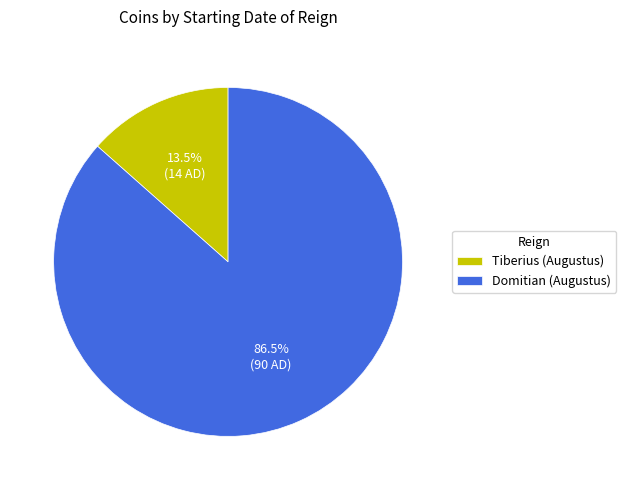

Is the sum of Tiberius (Augustus) and Domitian (Augustus) greater than half?

Yes